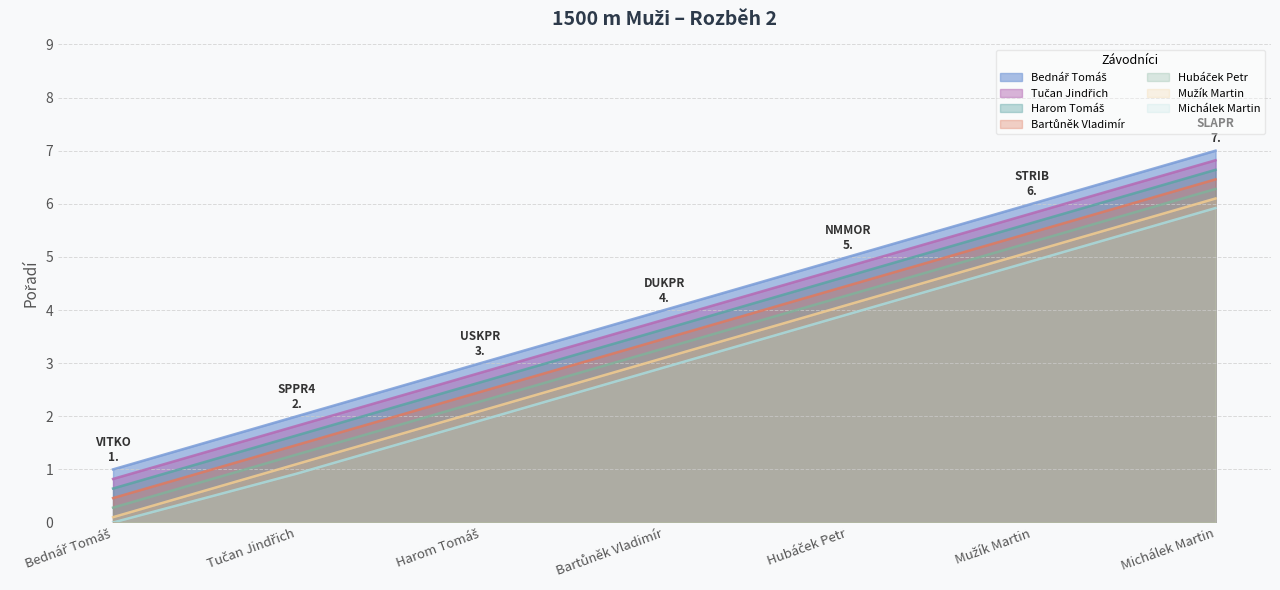

At which category does the chart reach its peak across all series?

Michálek Martin